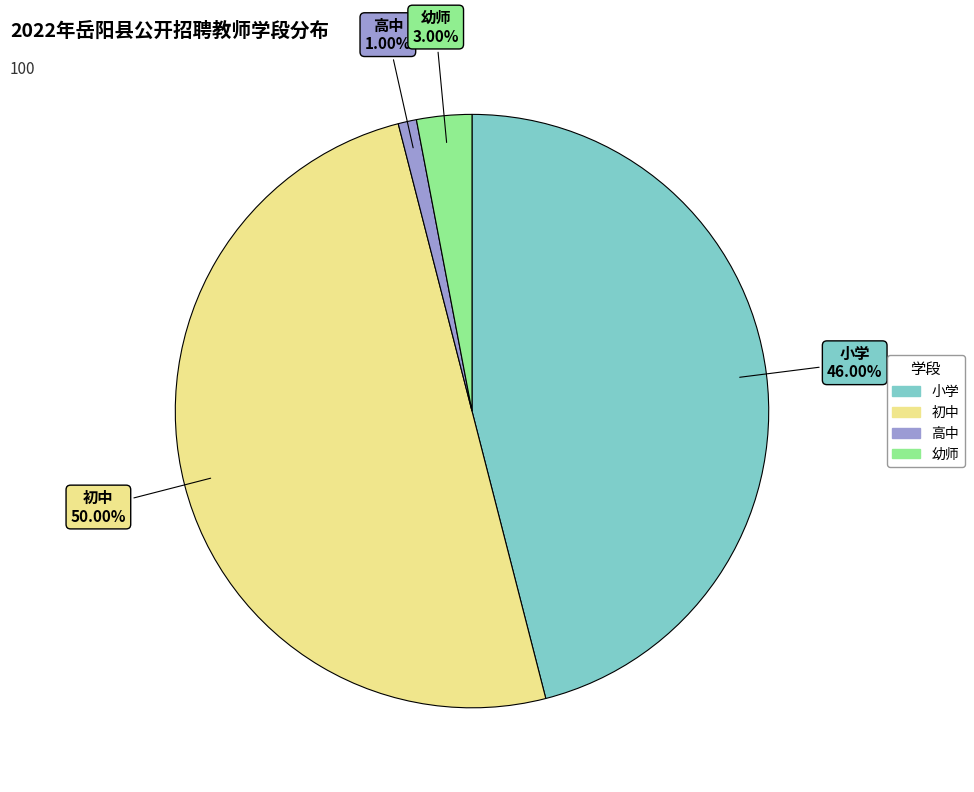

Which category has the smallest portion of the pie?

高中